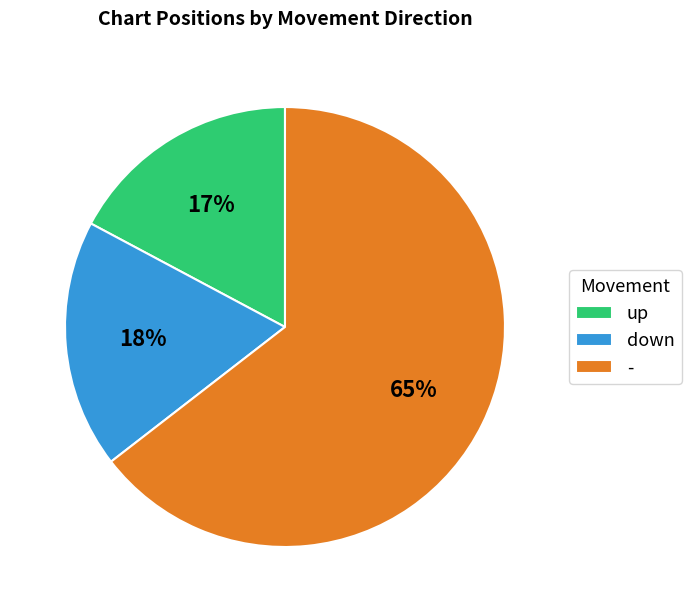

To the nearest percent, what is the combined percentage of - and down?

83%